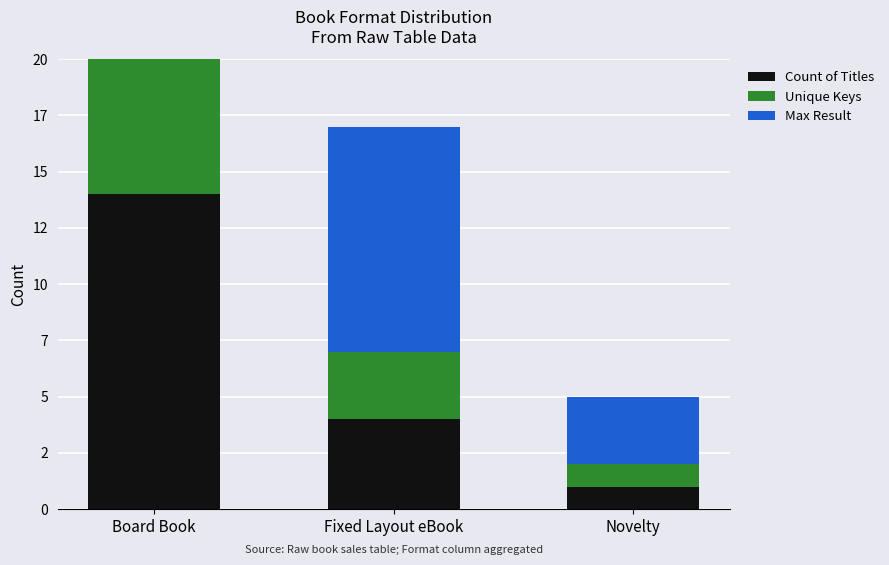

Which series has the widest spread of values?

Count of Titles